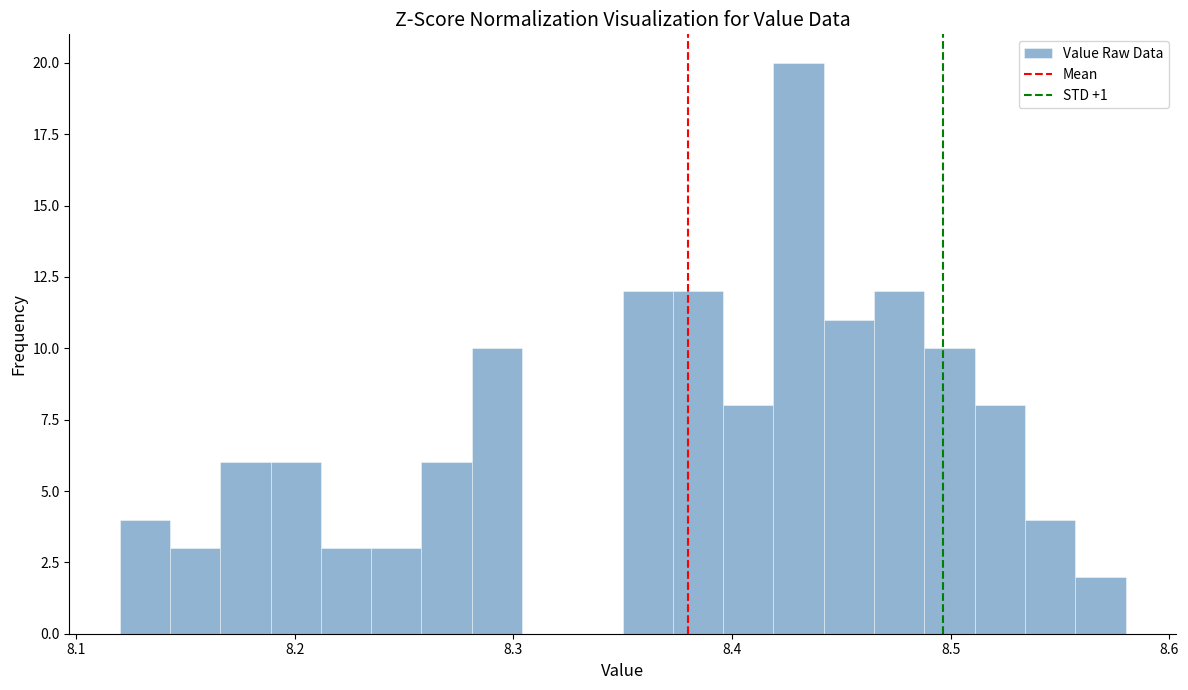

Read against the x-axis, roughly where is the centre of the tallest bar?

8.43